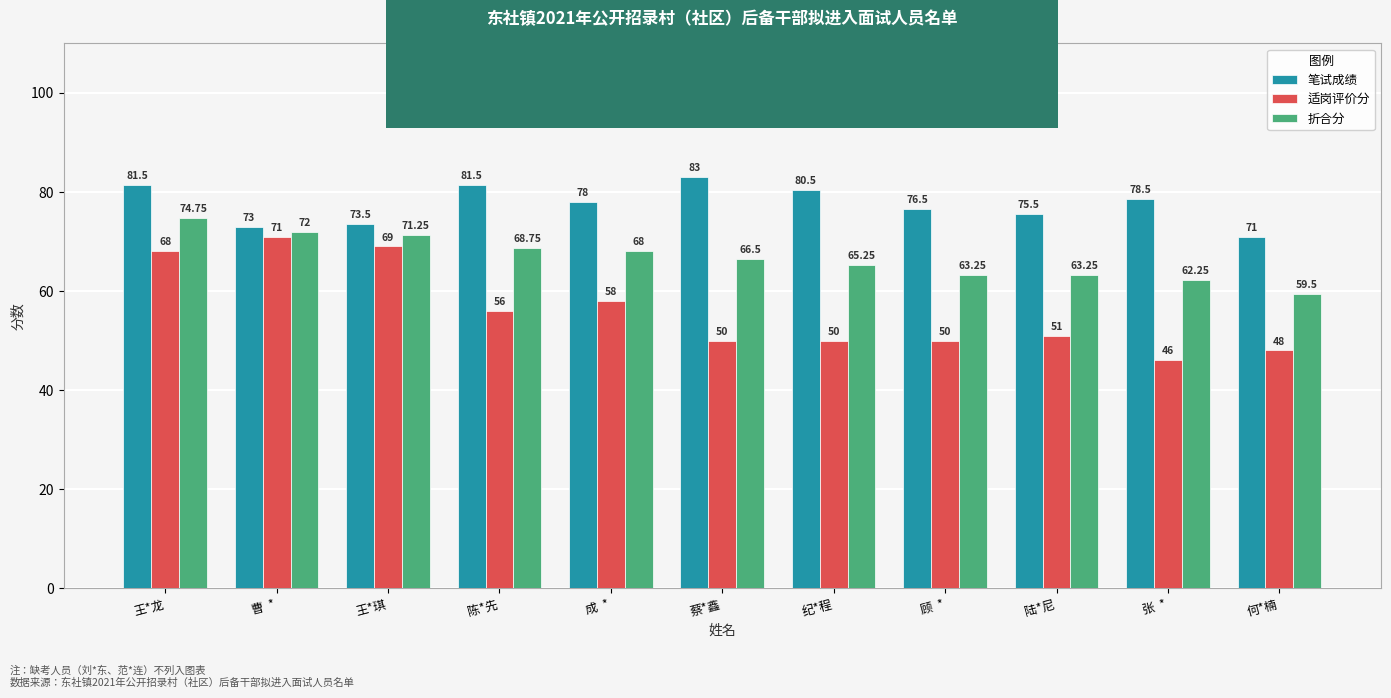

At how many categories does at least one series exceed 70?

11